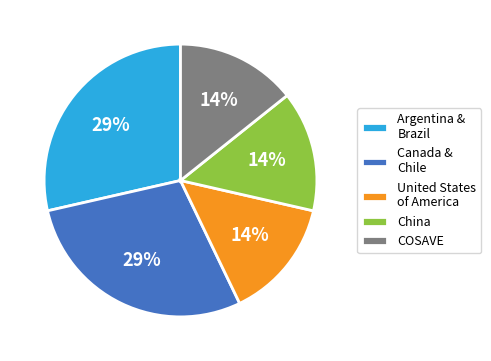

Is there any slice that represents more than half of the pie?

No